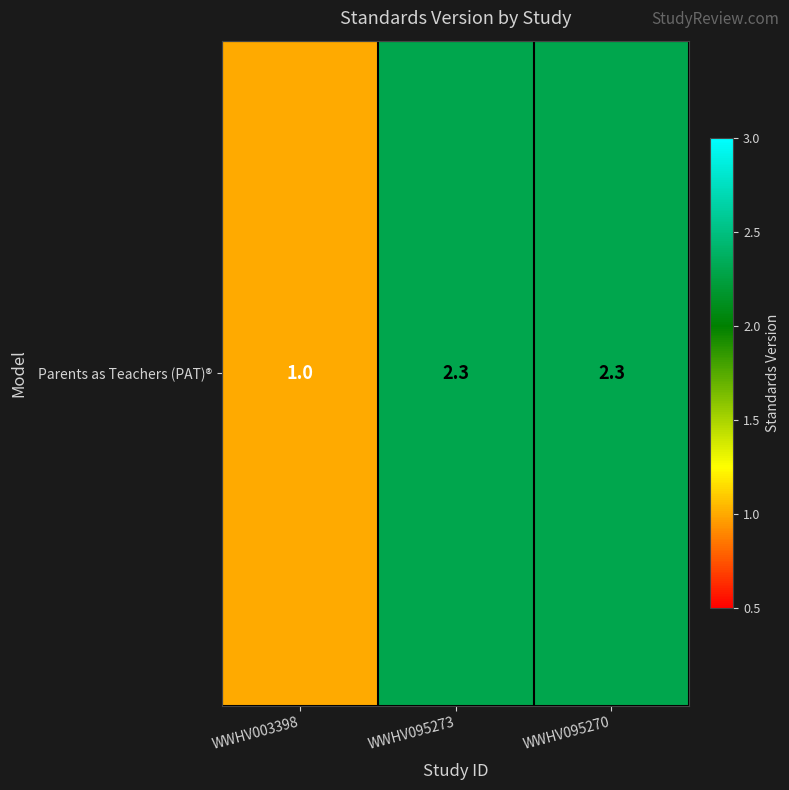

Reading right to left, list all the values displayed in this chart.

2.3	2.3	1.0